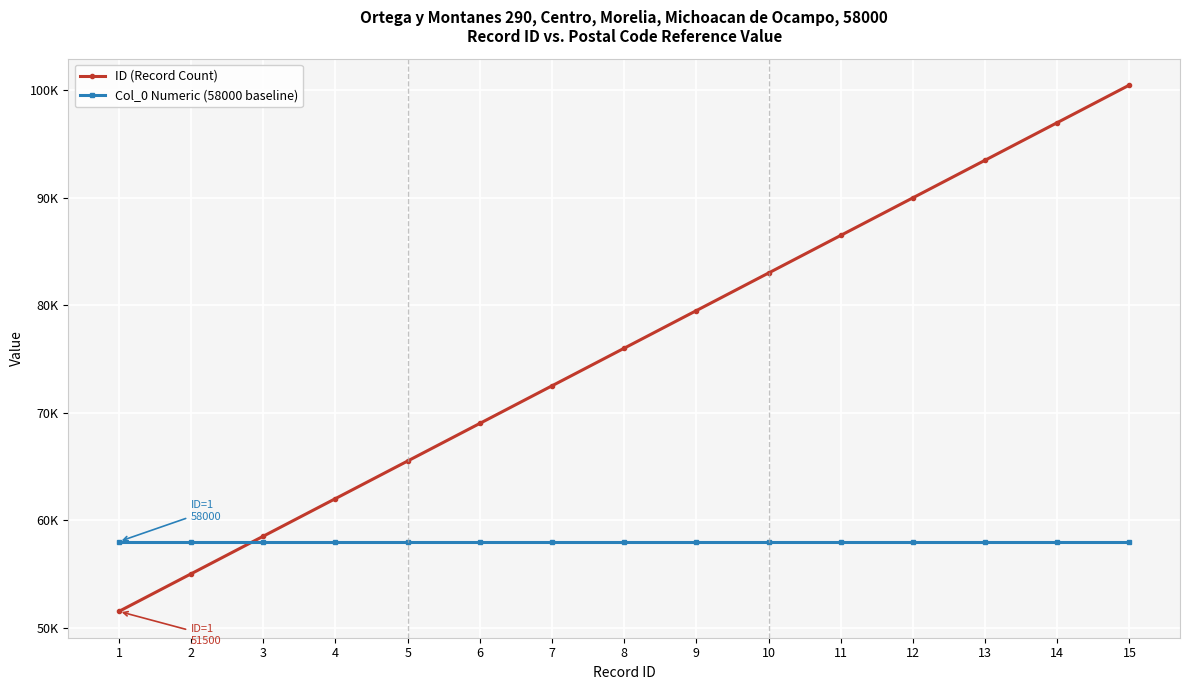

Does the chart have visible grid lines?

Yes